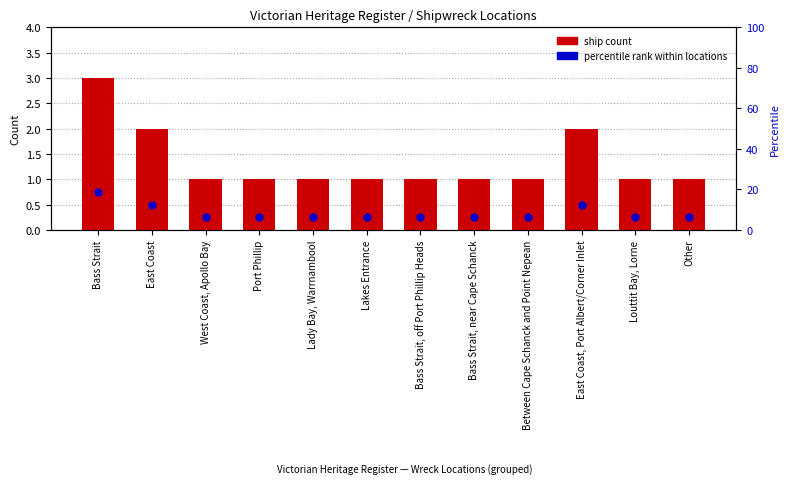

Which series contains the highest Y value?

percentile rank within locations